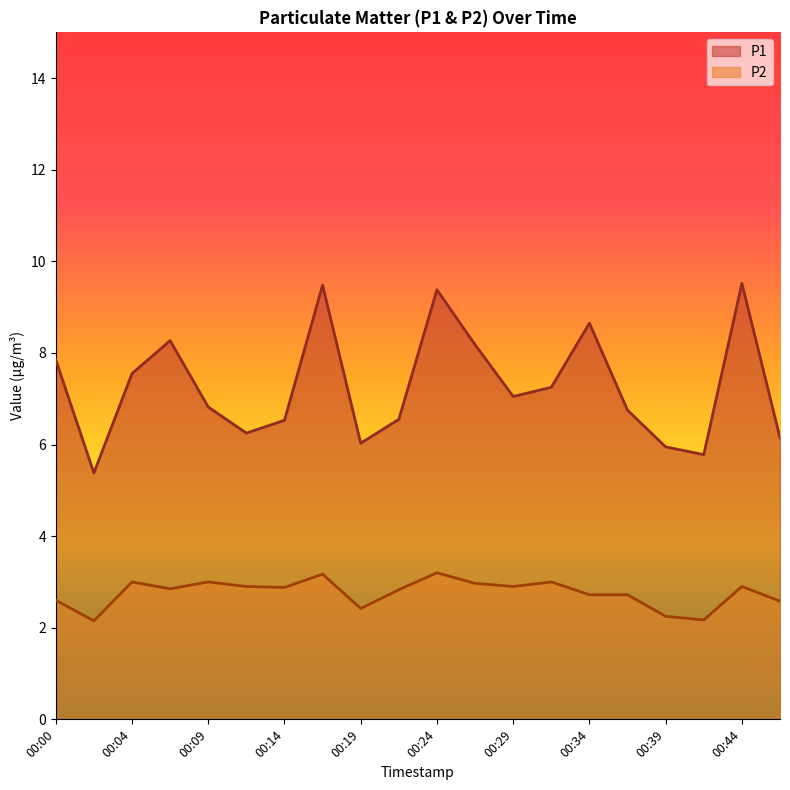

Is the value of P2 at 00:09 greater than the value of P1 at 00:04?

No